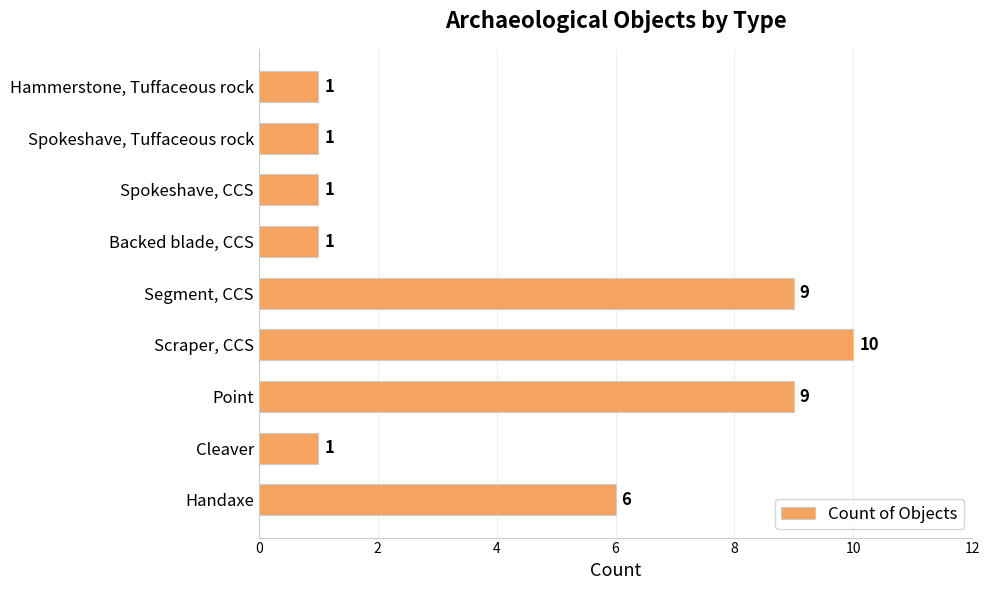

What is the ratio of the value at Backed blade, CCS to the value at Hammerstone, Tuffaceous rock?

1.0